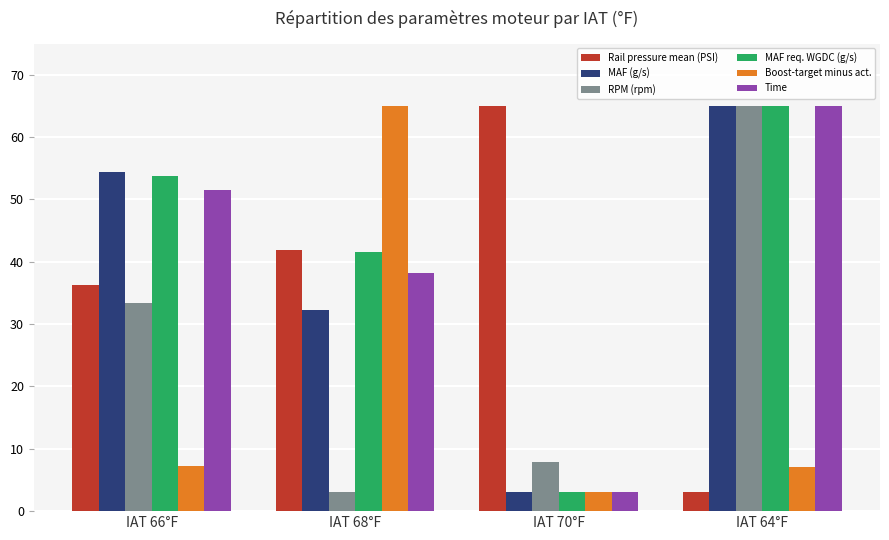

What is the value of the Boost-target minus act. bar at the 2nd from the left?

65.0